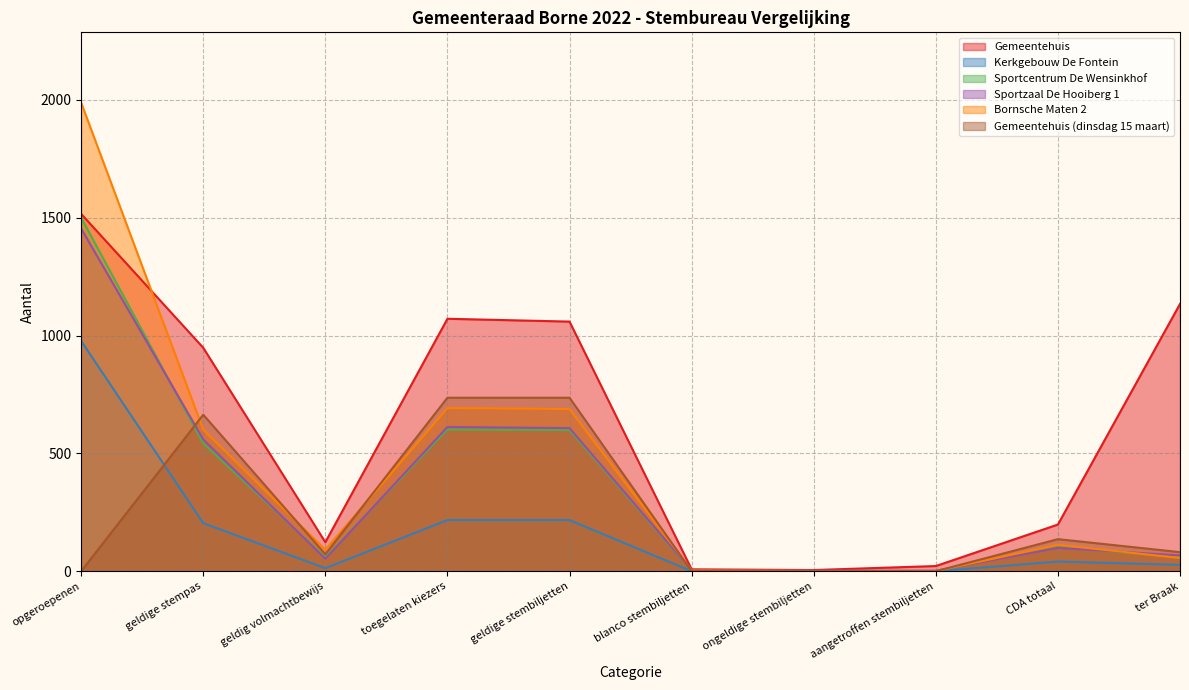

Does the chart display data point markers on the line(s)?

No